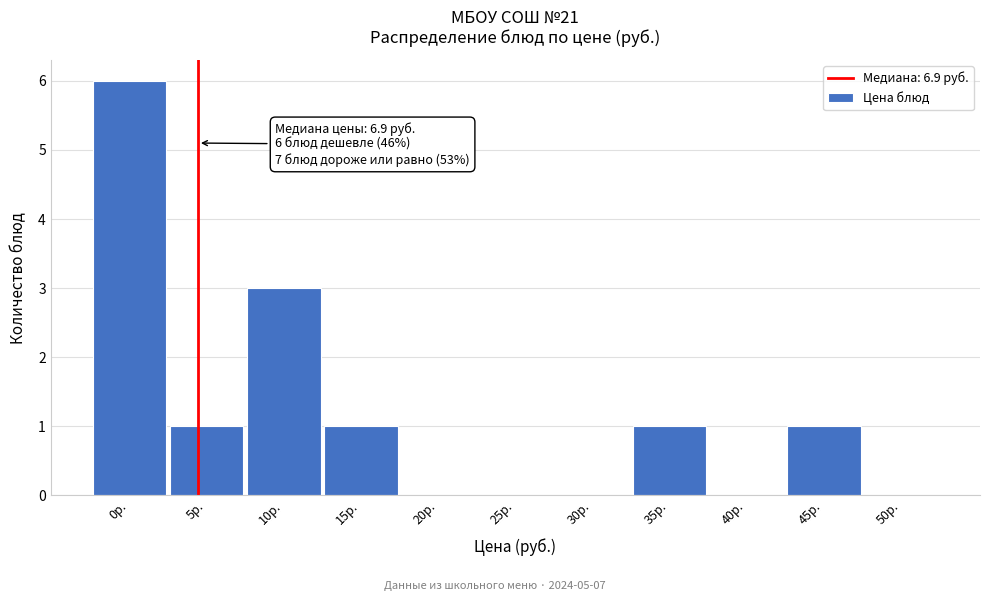

Reading right to left, extract all data points from this chart.

50р.=0	45р.=1	40р.=0	35р.=1	30р.=0	25р.=0	20р.=0	15р.=1	10р.=3	5р.=1	0р.=6